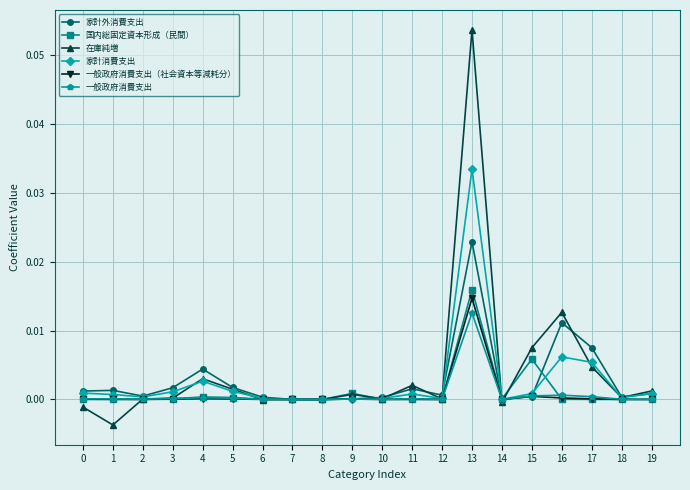

Which series changed the most between 9 and 17?

家計外消費支出